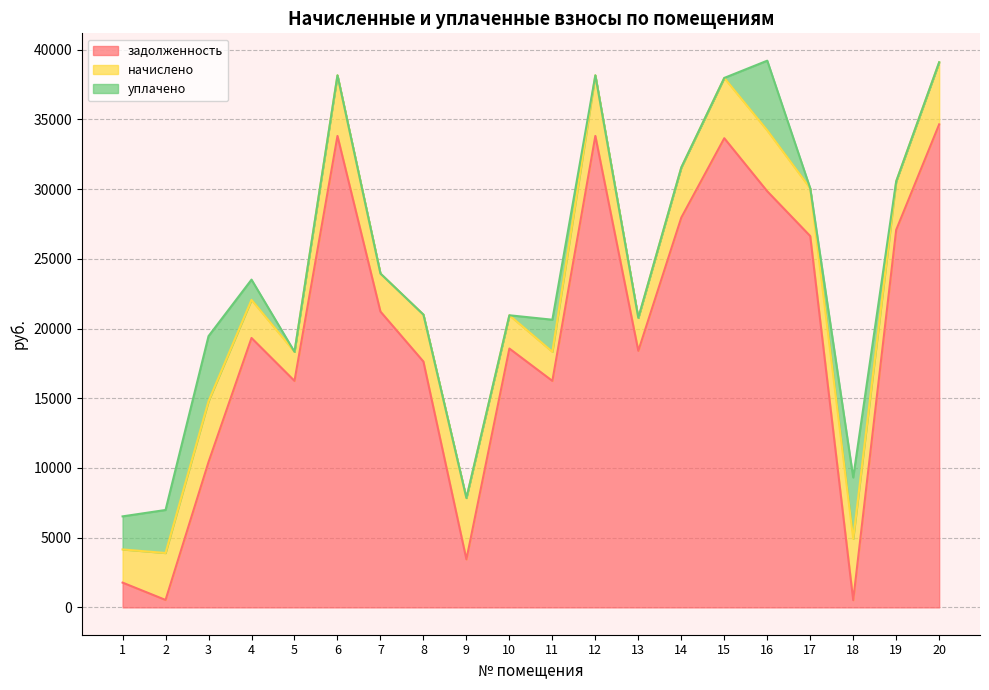

How many lines are shown in the chart?

3